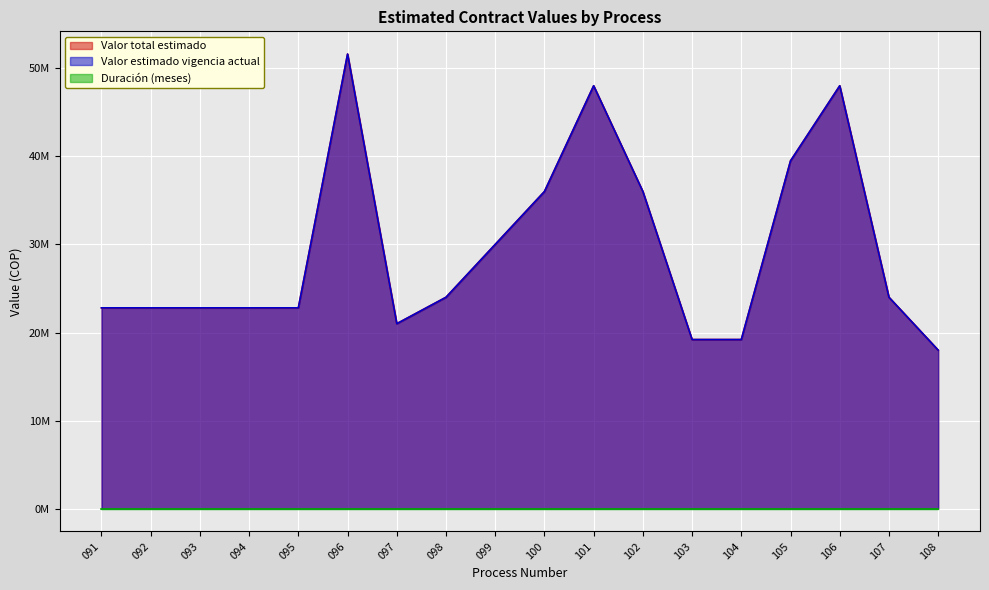

What is the sum of the Valor total estimado values at 103 and 100?

55200000